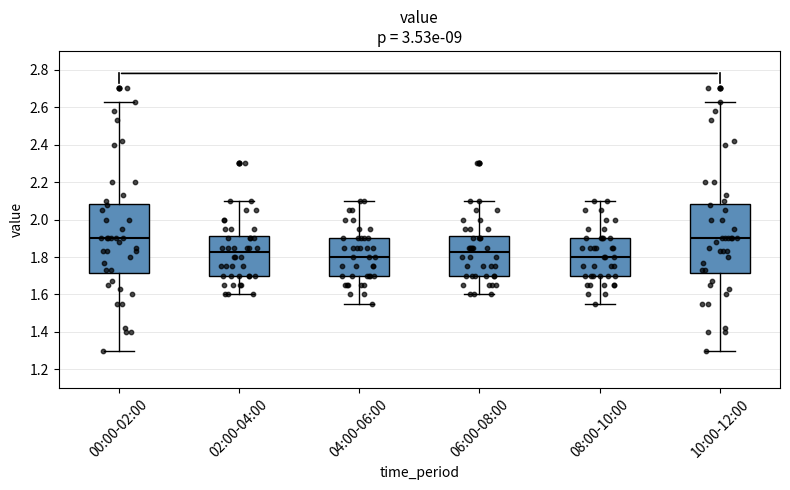

Reading left to right, read every box against the y-axis: the position of its median line, the range the box covers, and the ends of its whiskers. The values are not printed on the chart, so give them approximately, as read against the axis.

00:00-02:00: median 1.90, box 1.72 to 2.08, whiskers 1.30 to 2.64
02:00-04:00: median 1.82, box 1.70 to 1.92, whiskers 1.60 to 2.10
04:00-06:00: median 1.80, box 1.70 to 1.90, whiskers 1.56 to 2.10
06:00-08:00: median 1.82, box 1.70 to 1.92, whiskers 1.60 to 2.10
08:00-10:00: median 1.80, box 1.70 to 1.90, whiskers 1.56 to 2.10
10:00-12:00: median 1.90, box 1.72 to 2.08, whiskers 1.30 to 2.64